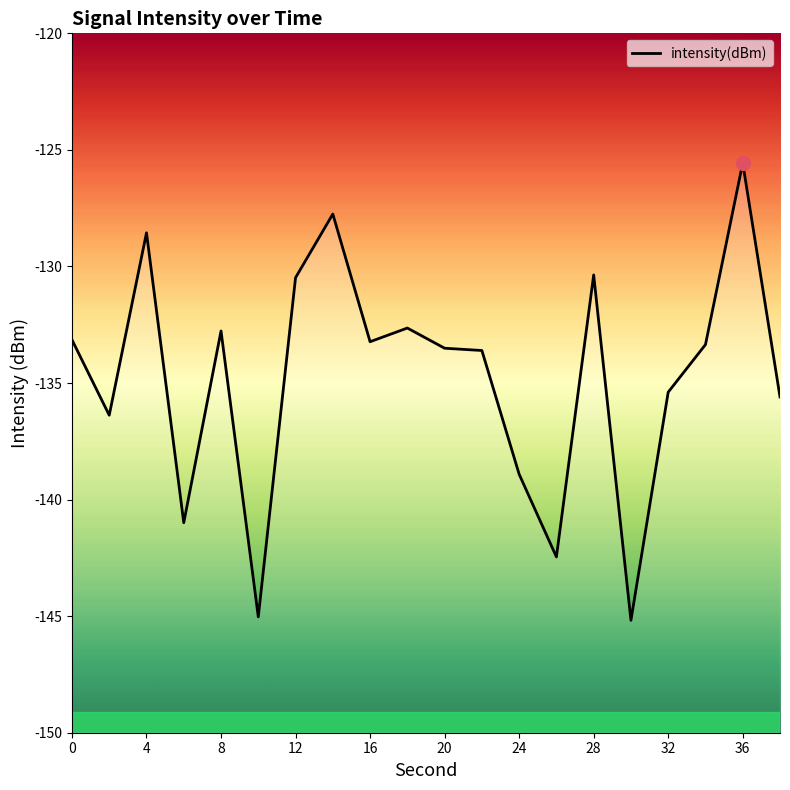

What is the difference between the values at 16 and 4?

4.7